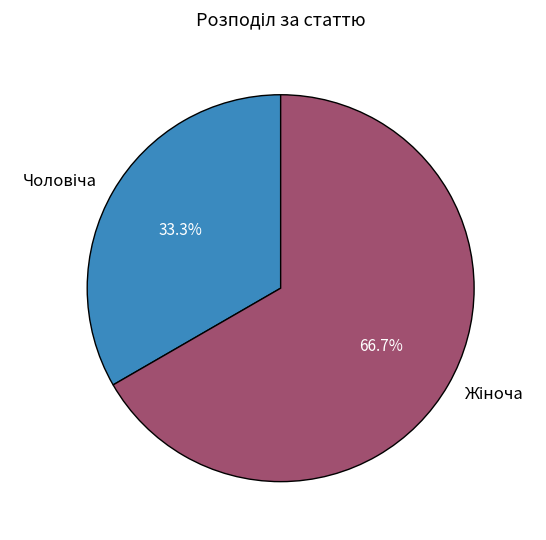

To the nearest percent, what is the average slice percentage?

50%